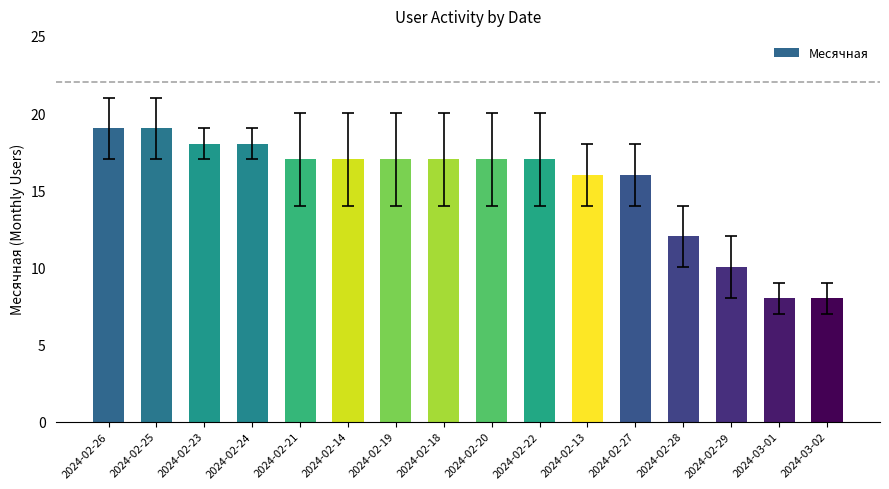

What is the smallest value displayed?

8